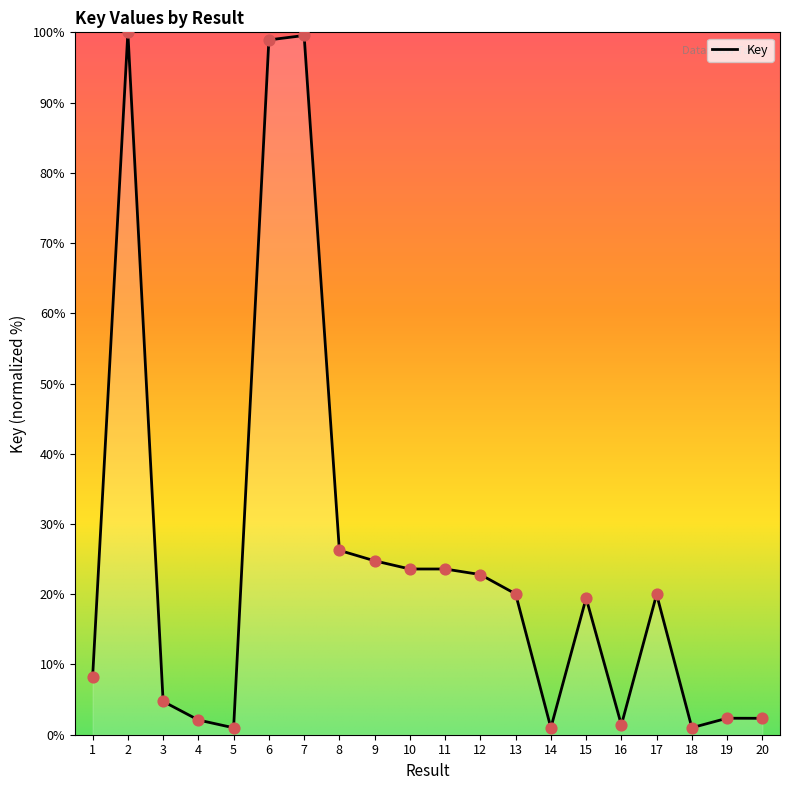

What is the change in value from 2 to 10?

-76.4